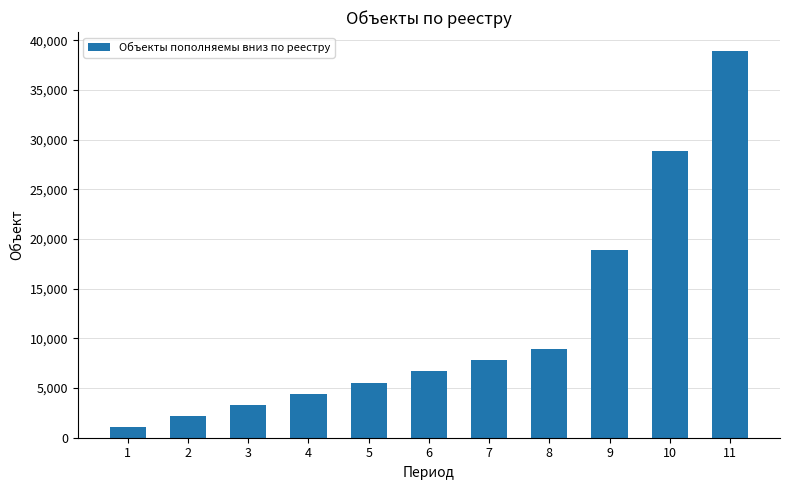

Read the value at 7, to the nearest 50.

7800